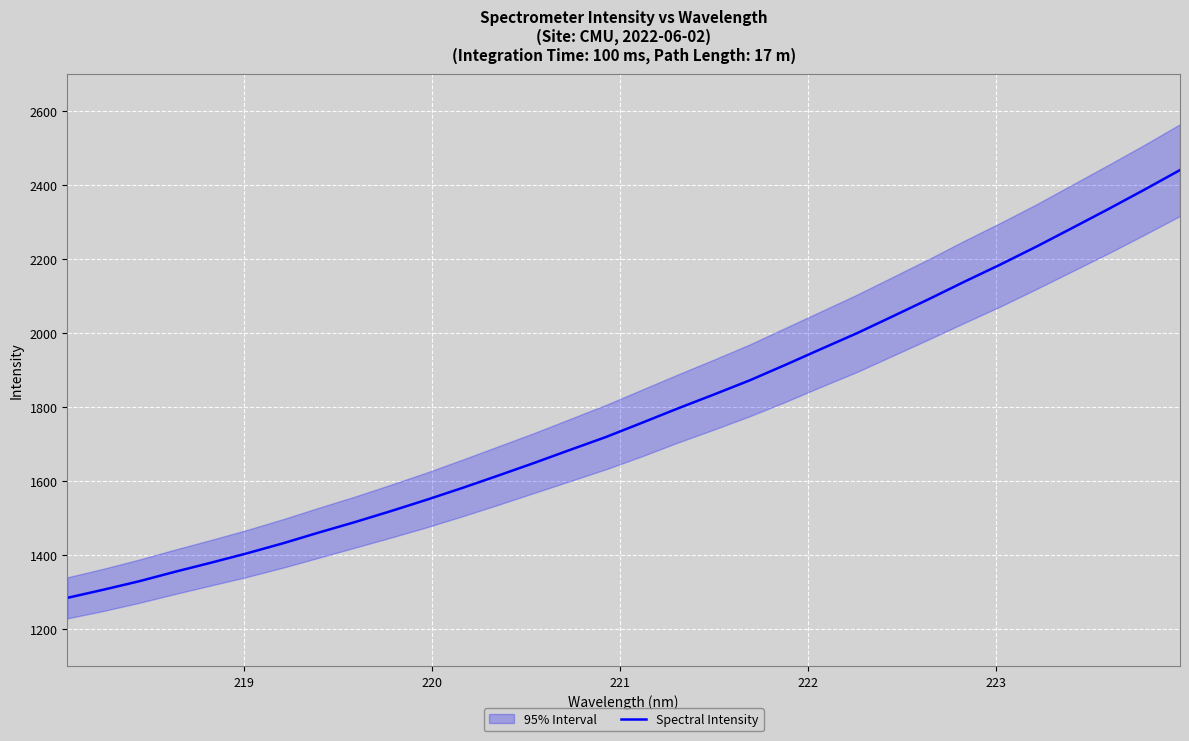

What is the maximum value for Spectral Intensity?

2440.2